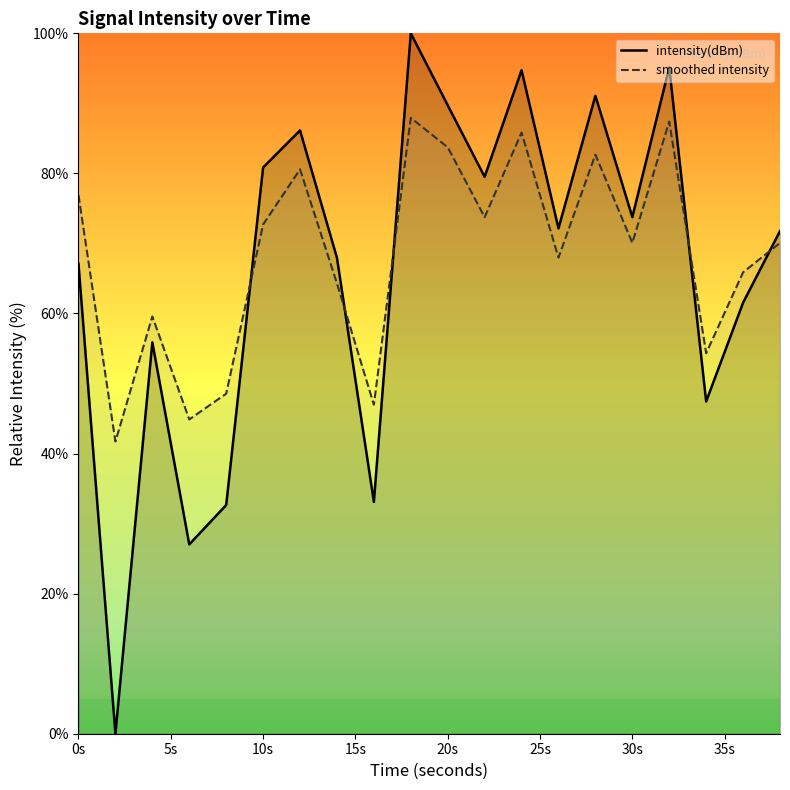

True or false: smoothed intensity and intensity(dBm) intersect in this chart.

True